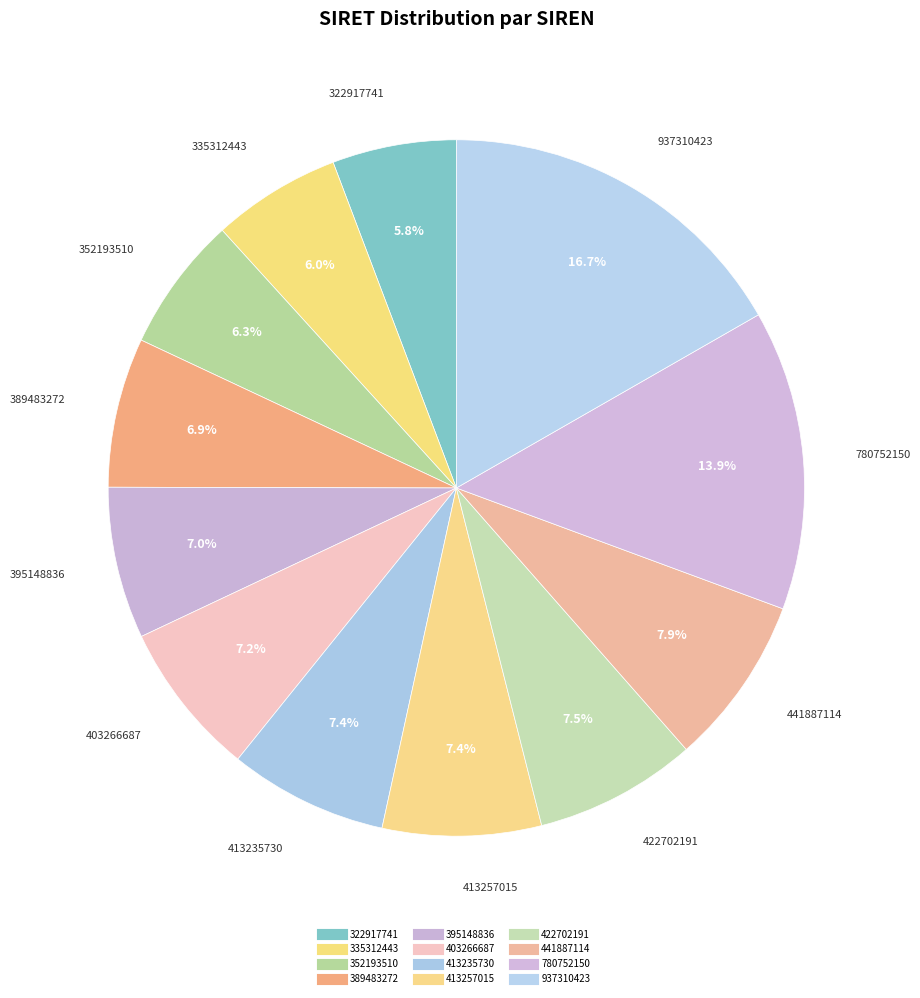

Which category has the smallest portion of the pie?

322917741